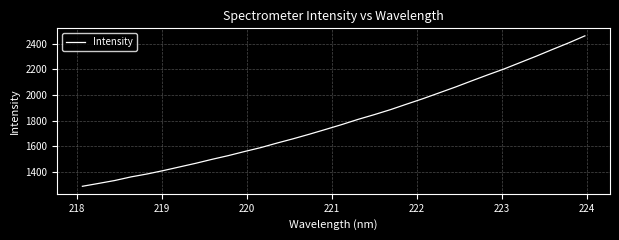

What is the difference between the maximum and minimum values?

1171.0